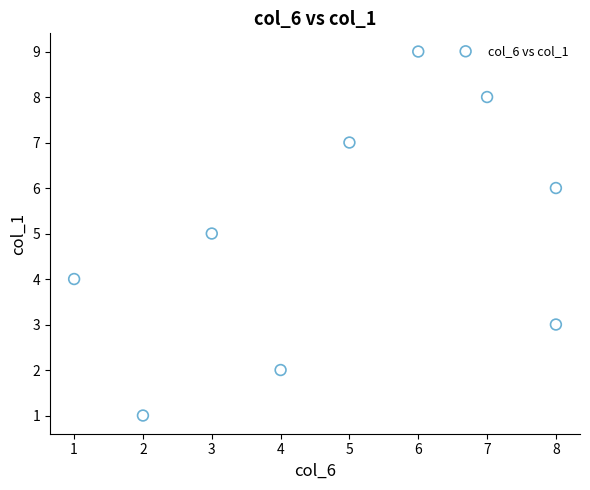

What is the average X value?

5